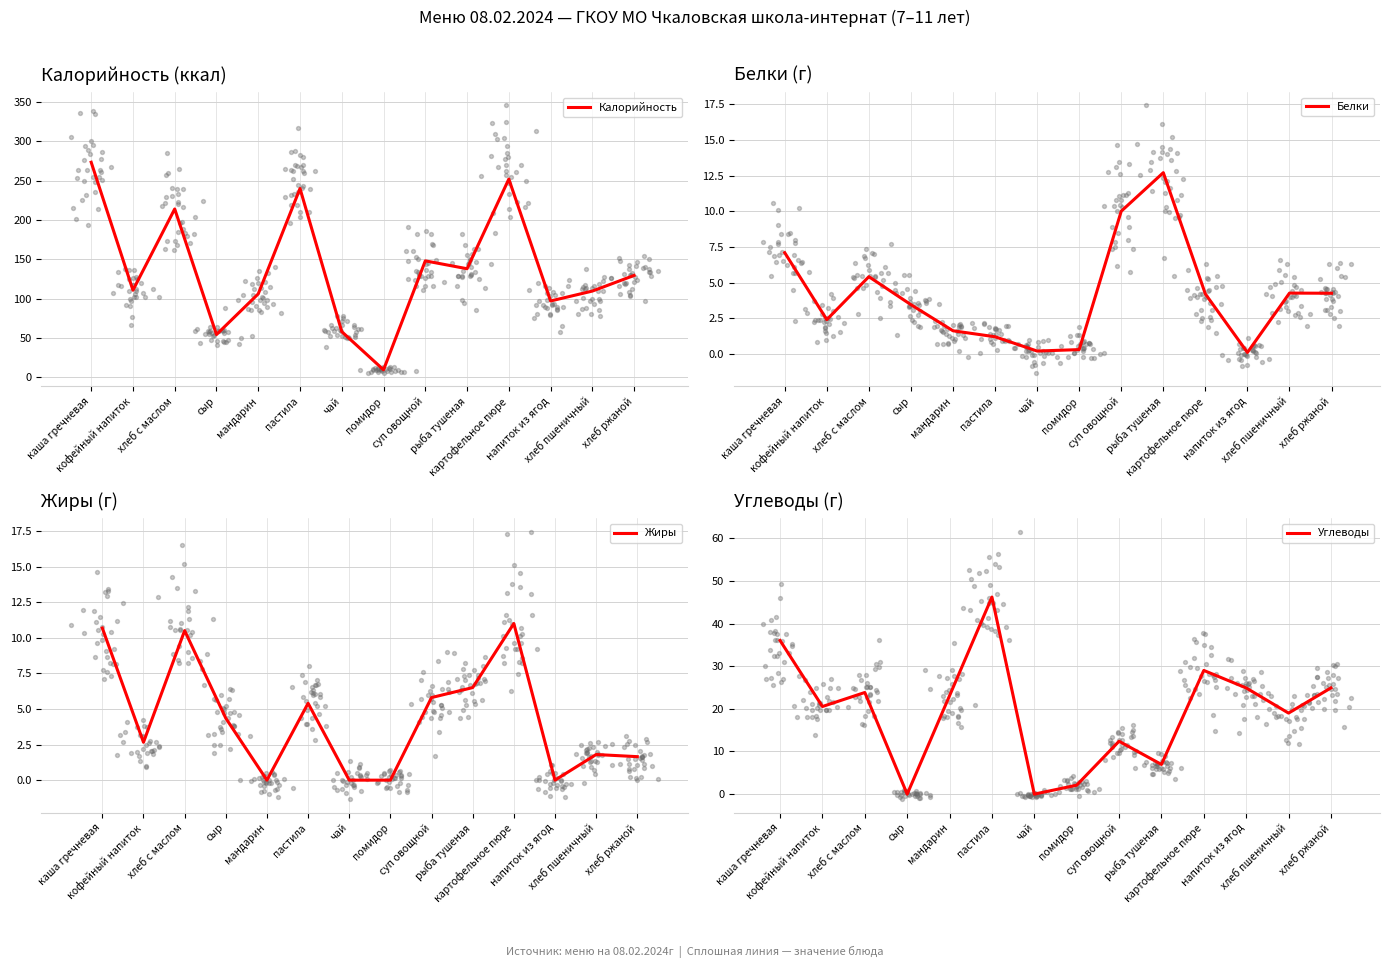

Which series has the largest Y range (max minus min)?

Калорийность